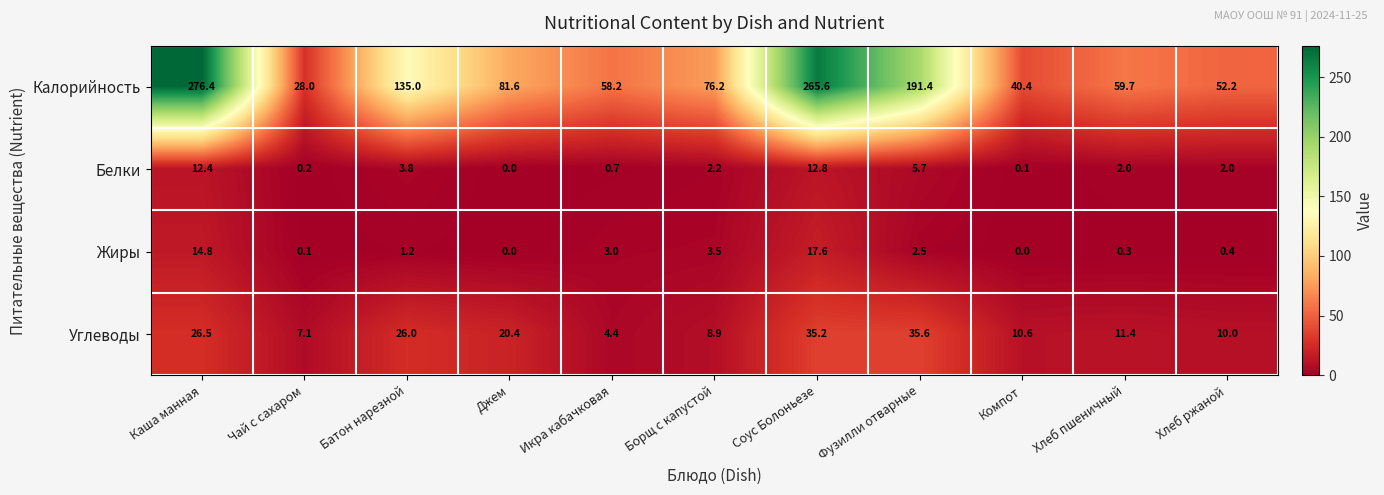

What is the sum of all Калорийность values?

1264.7